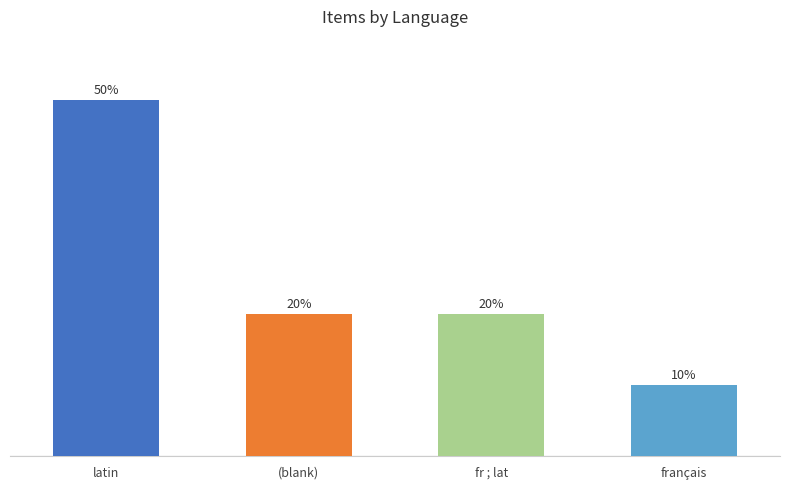

What is the label of the 2nd bar from the left?

(blank)